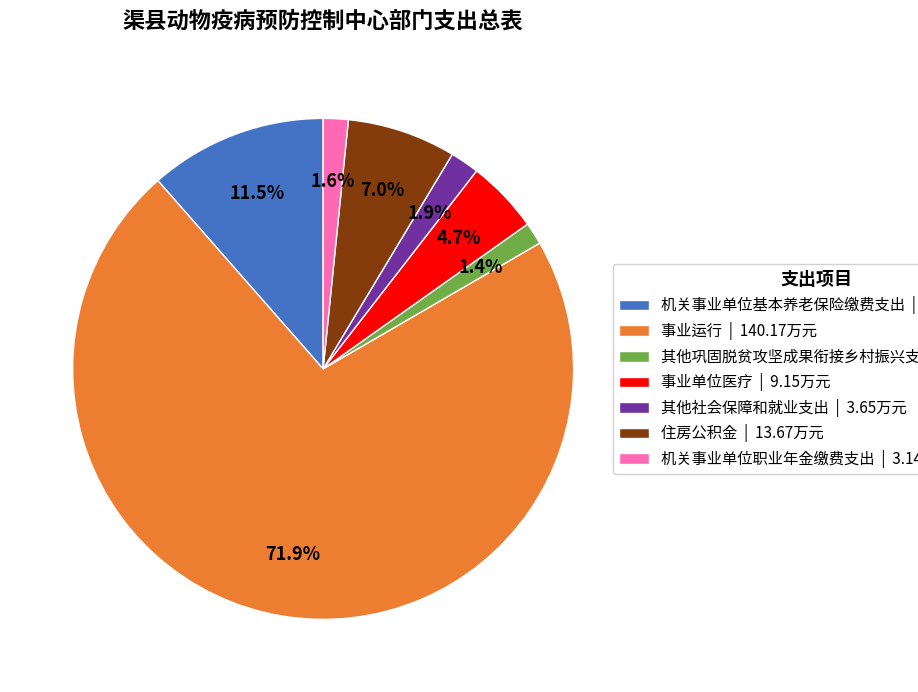

The 其他巩固脱贫攻坚成果衔接乡村振兴支出 slice represents 1% of the pie. True or false?

True